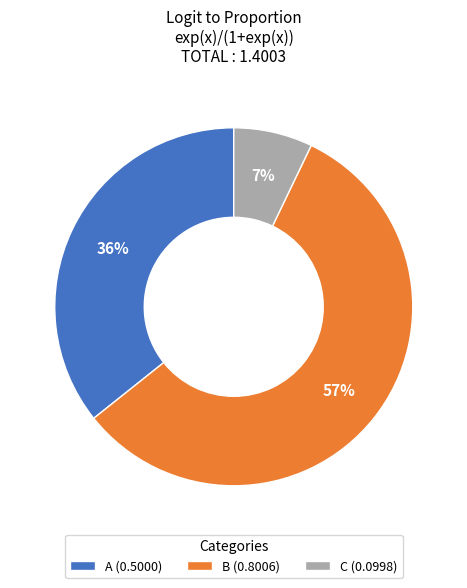

Is the sum of B (0.8006) and A (0.5000) greater than half?

Yes